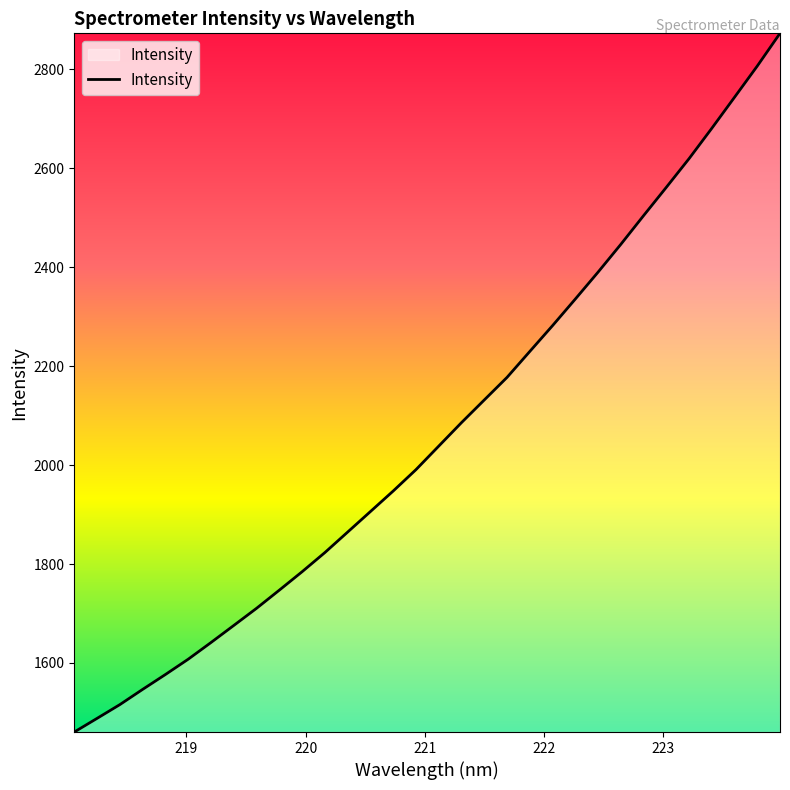

What is the smallest value displayed?

1460.4